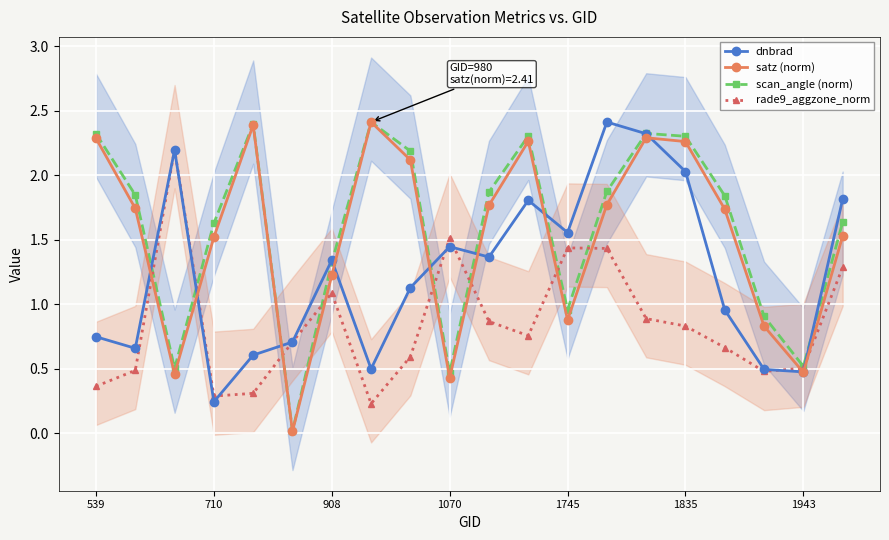

Reading left to right, what are all the values shown in this chart?

dnbrad: 0.7	0.7	2.2	0.2	0.6	0.7	1.3	0.5	1.1	1.4	1.4	1.8	1.6	2.4	2.3	2.0	1.0	0.5	0.5	1.8
satz (norm): 2.3	1.7	0.5	1.5	2.4	0.0	1.2	2.4	2.1	0.4	1.8	2.3	0.9	1.8	2.3	2.3	1.7	0.8	0.5	1.5
scan_angle (norm): 2.3	1.8	0.5	1.6	2.4	0.0	1.3	2.4	2.2	0.5	1.9	2.3	1.0	1.9	2.3	2.3	1.8	0.9	0.5	1.6
rade9_aggzone_norm: 0.4	0.5	2.2	0.3	0.3	0.7	1.1	0.2	0.6	1.5	0.9	0.8	1.4	1.4	0.9	0.8	0.7	0.5	0.5	1.3